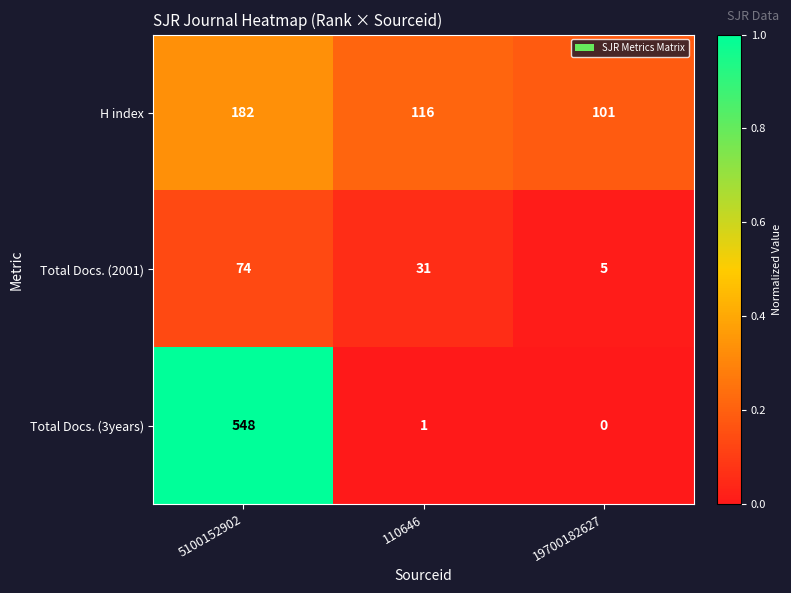

Rank the series at 19700182627 from lowest to highest value.

Total Docs. (3years), Total Docs. (2001), H index